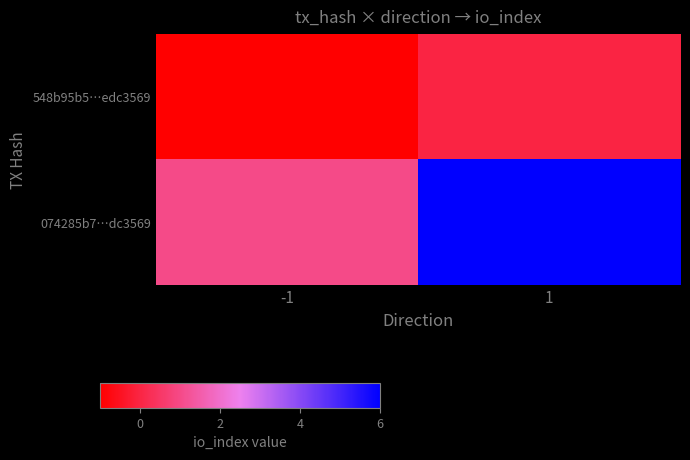

Which series has the largest total across all categories?

074285b7…dc3569